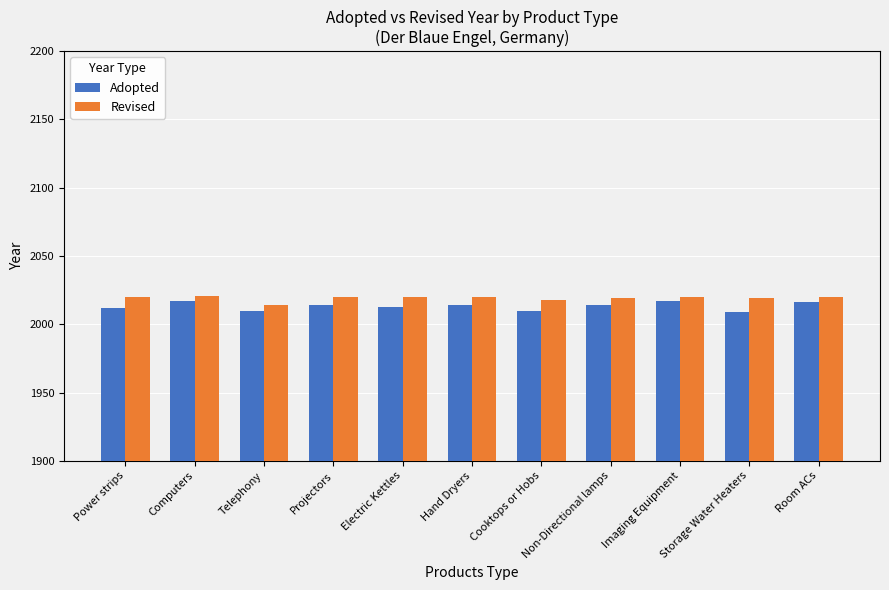

The value of Revised at Projectors is 2020. True or false?

True